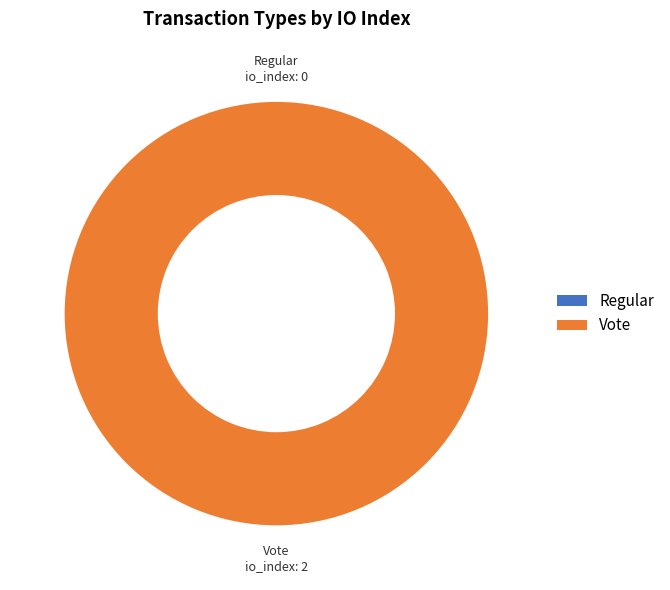

What is the change in value from Regular to Vote?

+2